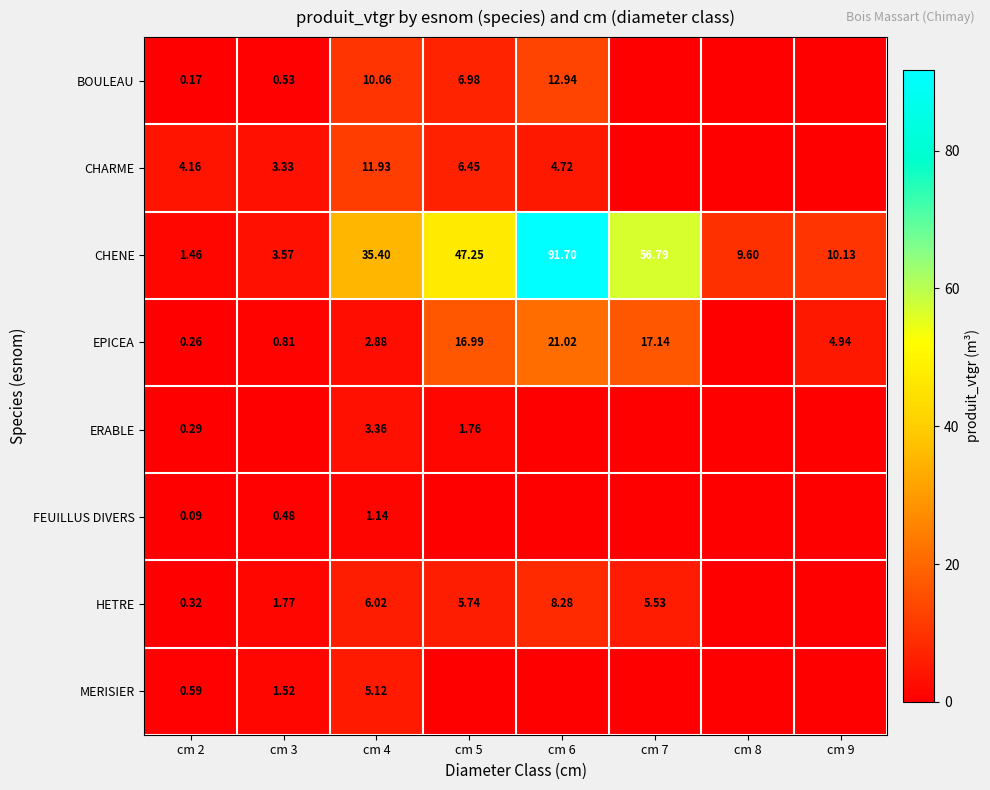

Which has a higher value, cm 5 or cm 6?

cm 6